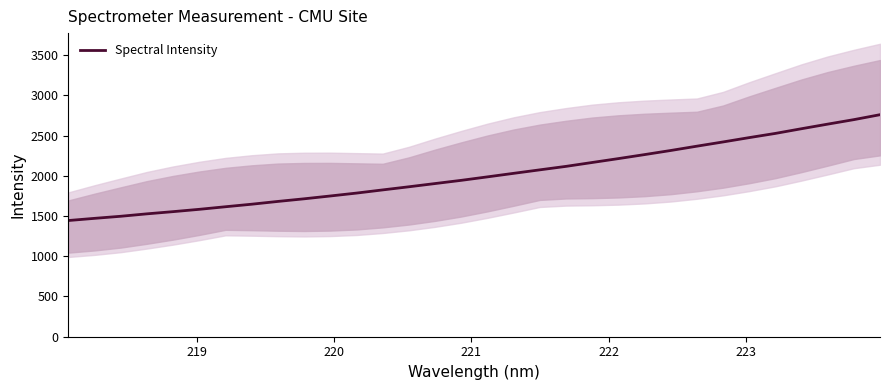

What is the maximum value for Spectral Intensity?

2758.6